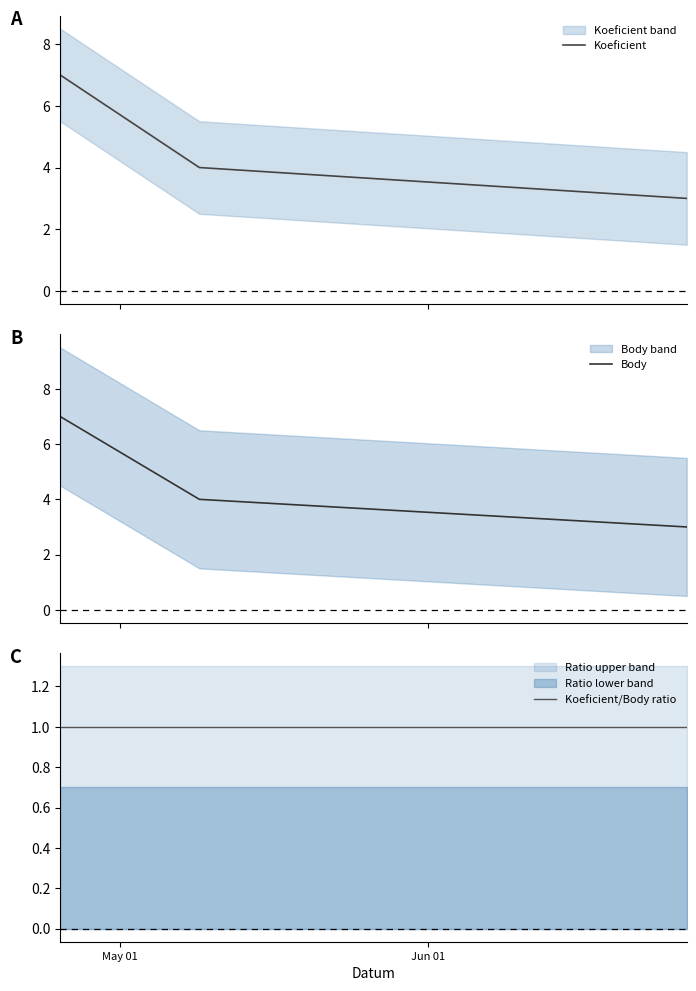

What are all the series names shown in the legend?

Koeficient, Body, Koeficient/Body ratio